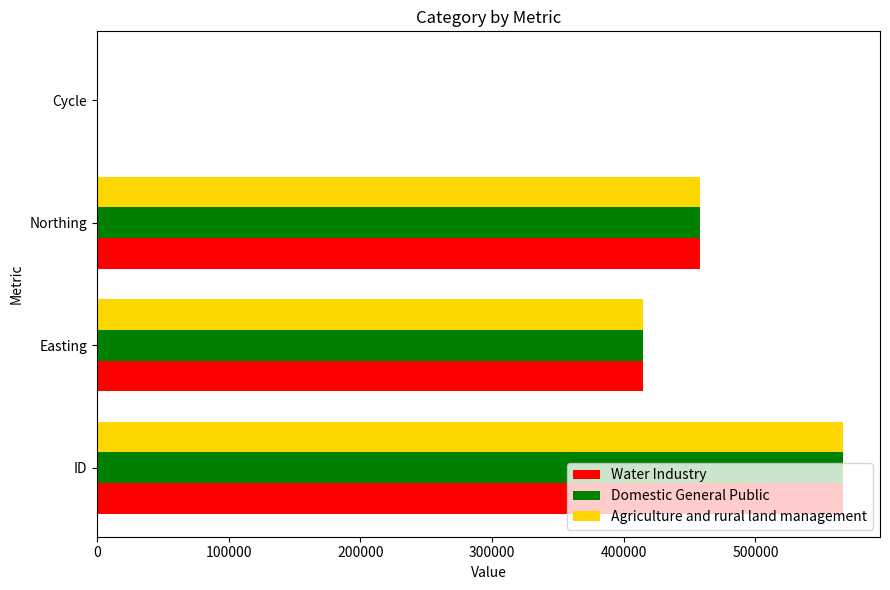

Which category has the highest value in the Agriculture and rural land management series?

ID